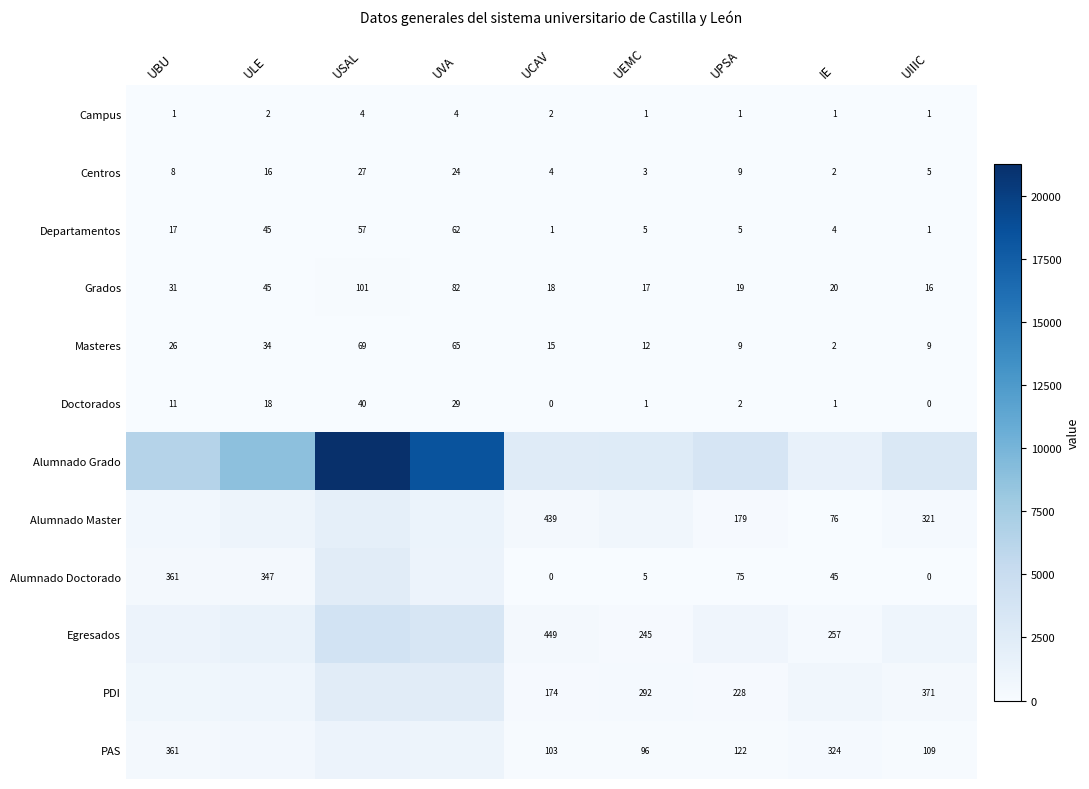

Which series has the widest spread of values?

Alumnado Grado